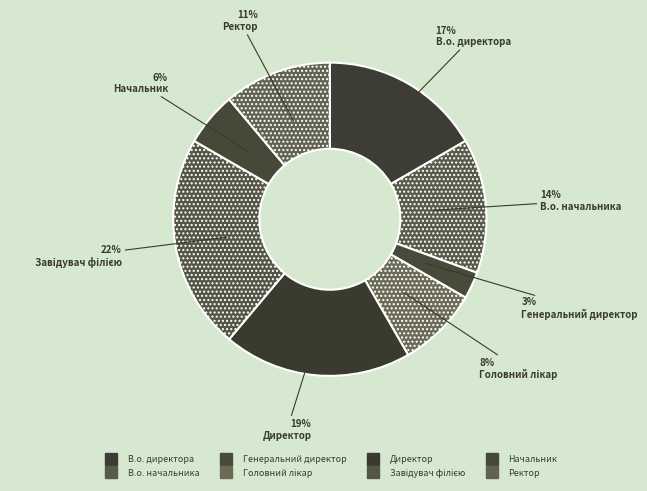

What percentage do В.о. директора and Головний лікар together represent?

25.0%